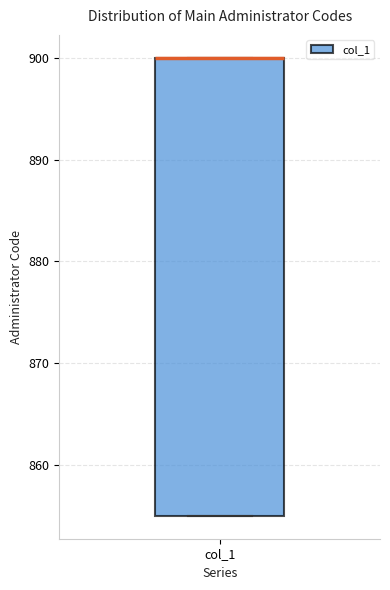

Where is the upper edge of the box for col_1 on the y-axis? The values are not printed on the chart, so give them approximately, as read against the axis.

900